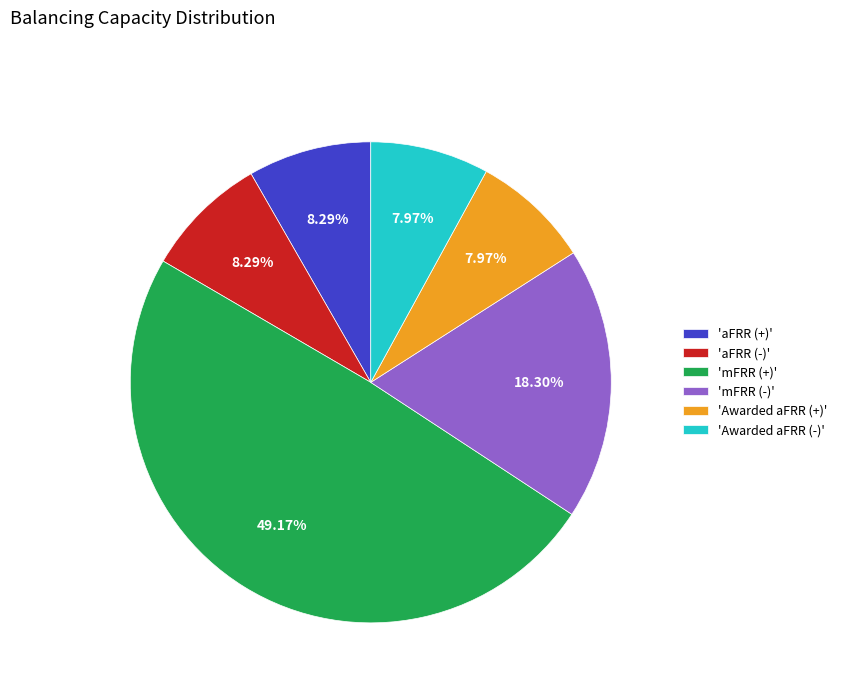

What is the largest slice in the pie chart?

'mFRR (+)'